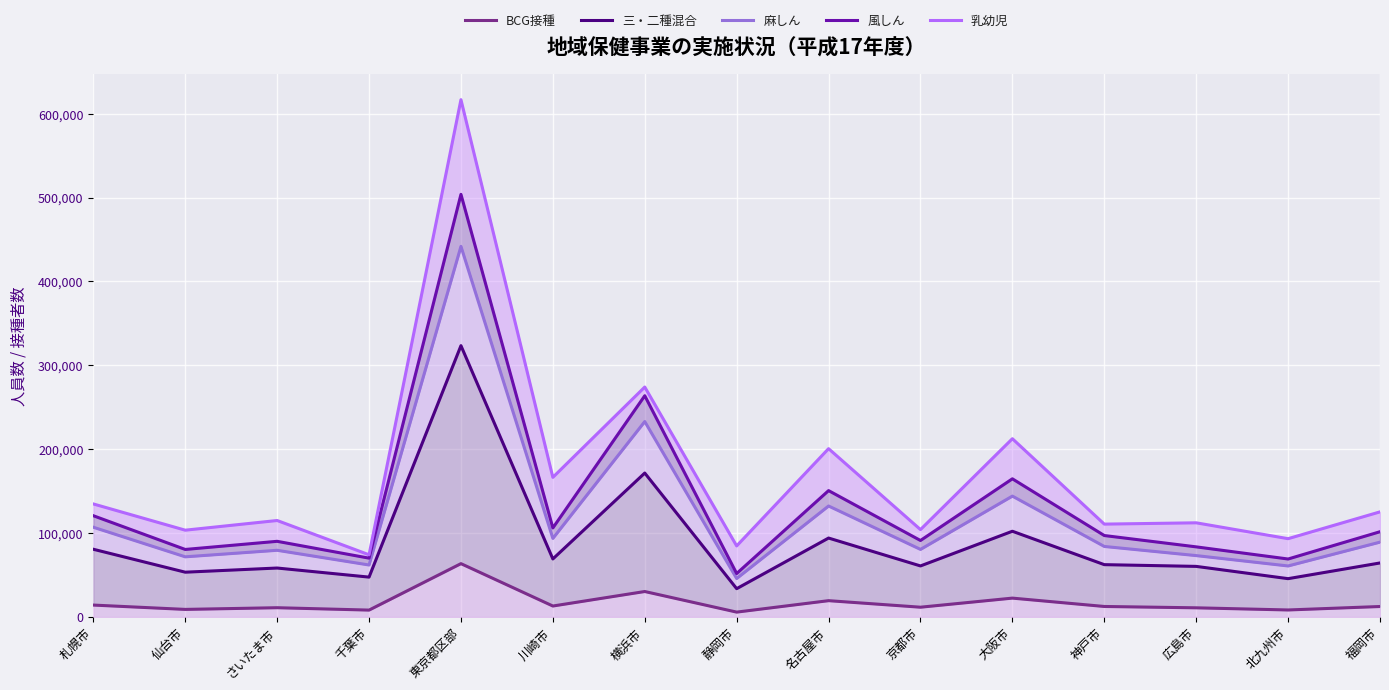

The value of 麻しん at 東京都区部 is 441725. True or false?

True